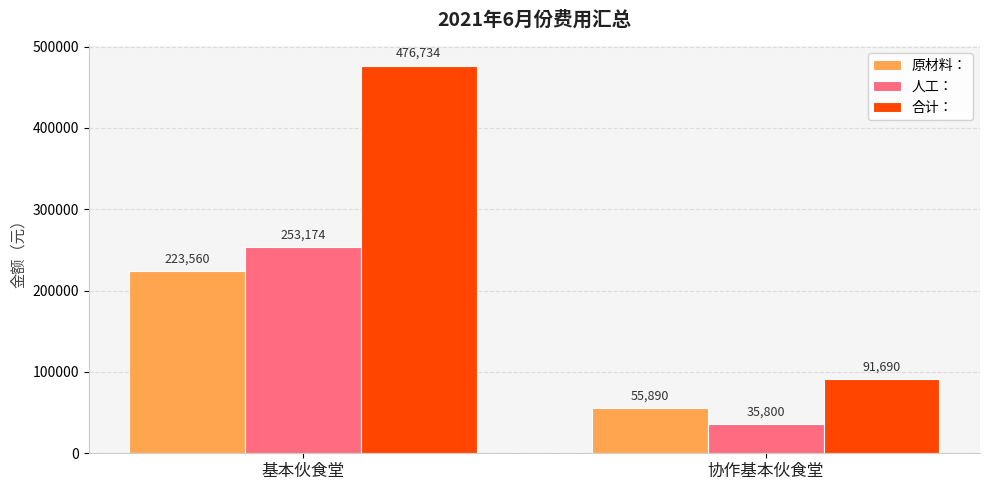

Reading right to left, what are all the values shown in this chart?

原材料：: 55890	223560
人工：: 35800	253174
合计：: 91690	476734